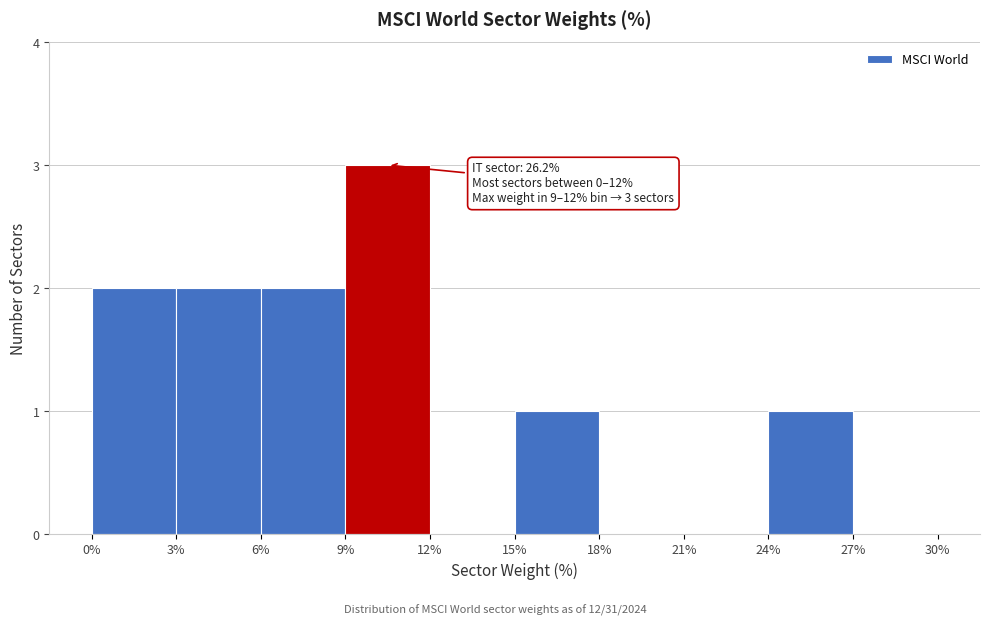

Which range on the x-axis has the tallest bar?

9% to 12%